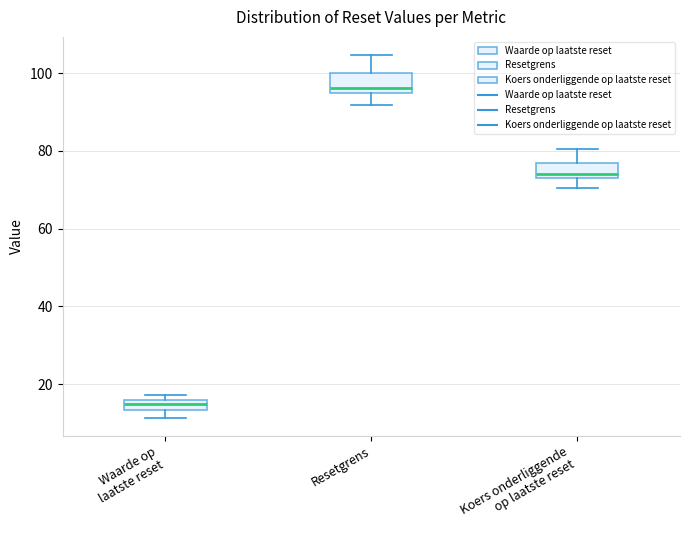

Which box has the highest median line?

Resetgrens